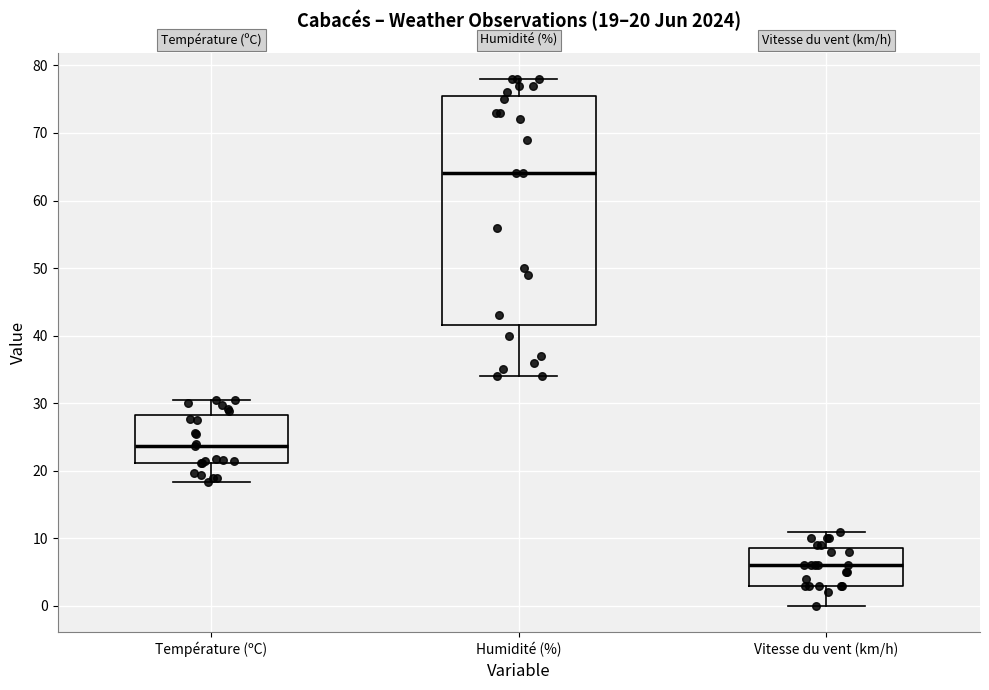

Which box is the tallest, from its lower edge to its upper edge?

Humidité (%)